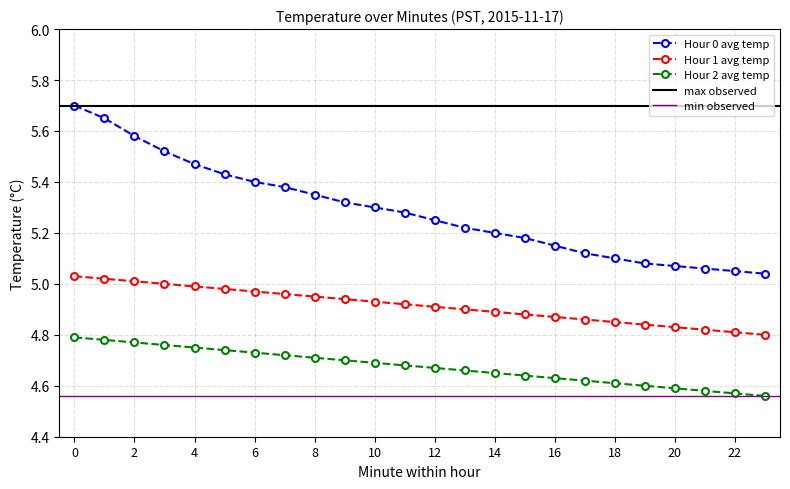

Which series has the widest spread of values?

Hour 0 avg temp